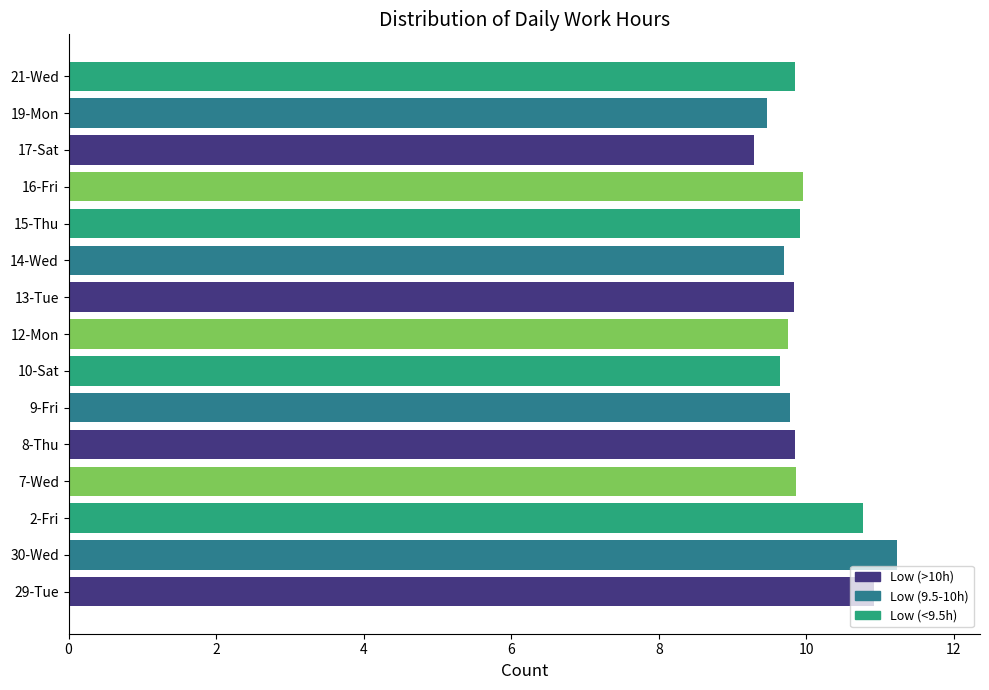

How many data points does each series have?

15